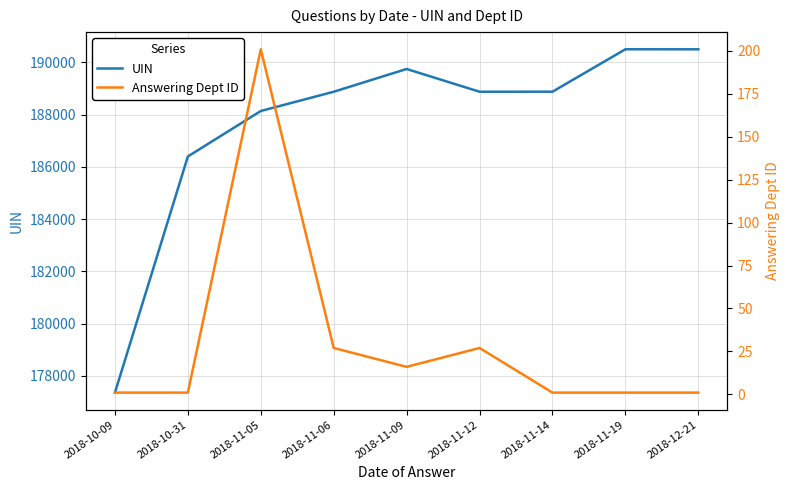

Count the number of data series in this chart.

2